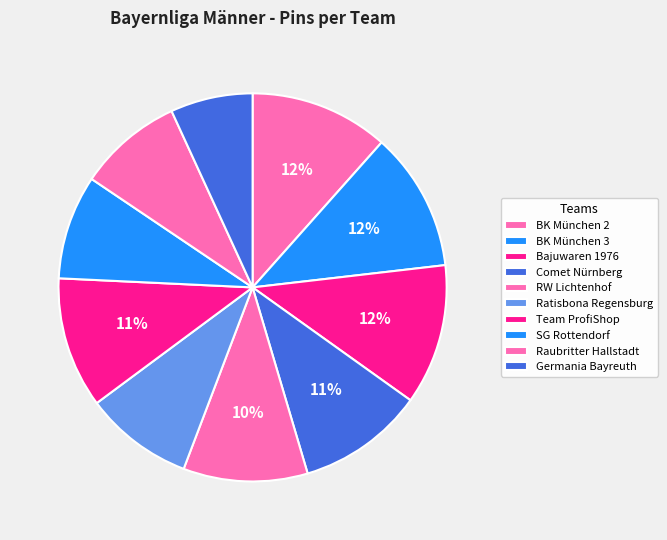

What percentage is NOT represented by BK München 2?

88.4%